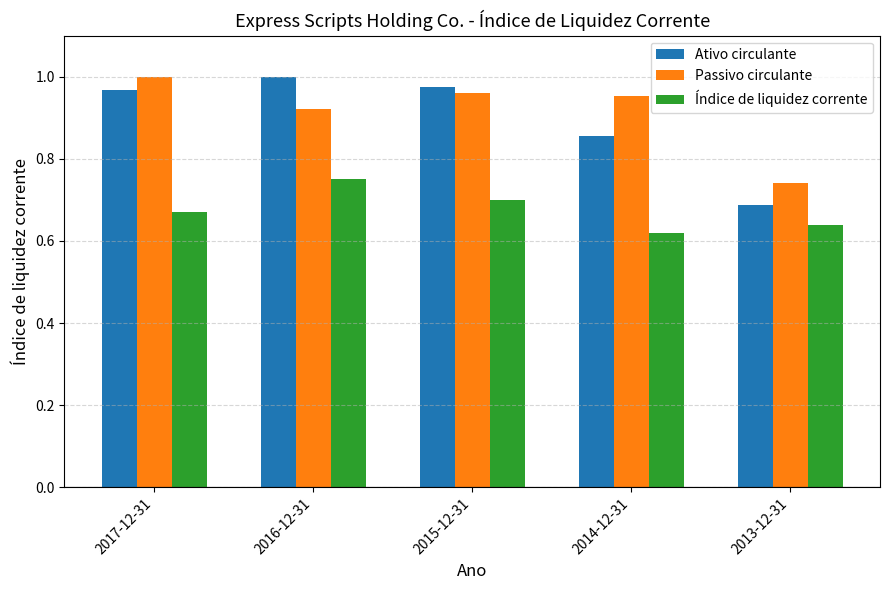

At 2014-12-31, list the series in order from smallest to largest.

Índice de liquidez corrente, Ativo circulante, Passivo circulante